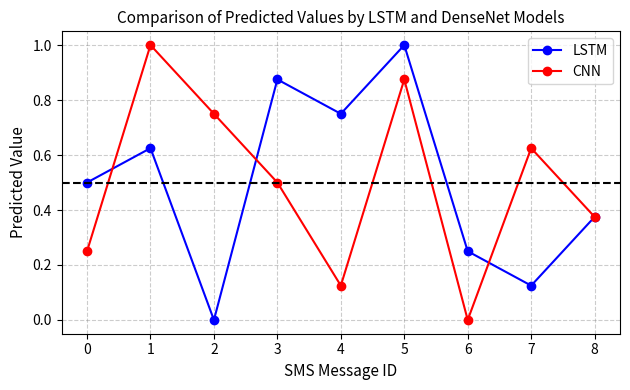

How many values in LSTM are above zero?

8